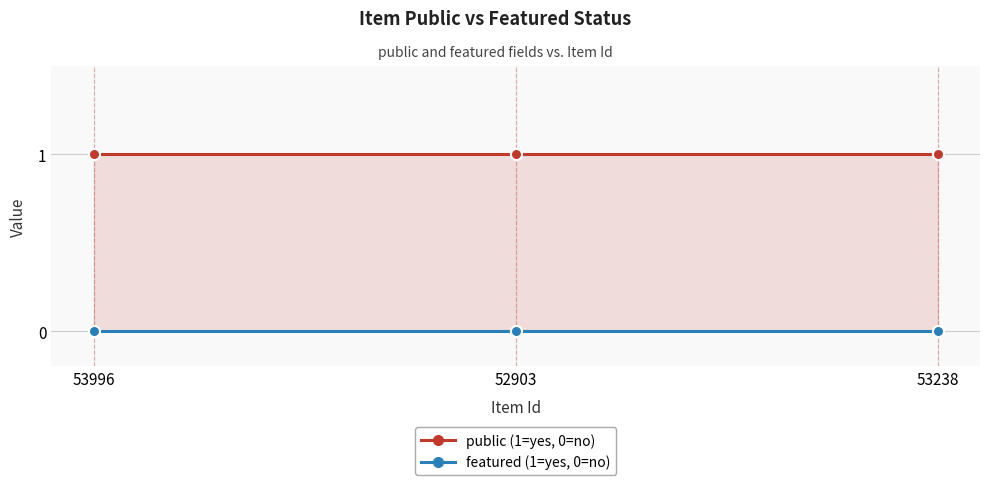

Which series has the largest total across all categories?

public